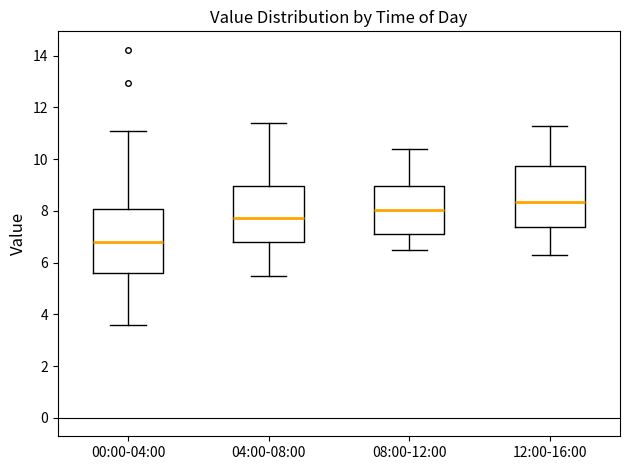

Reading left to right, transcribe this box plot: for each box, give where its median line is, the range the box spans, and where its two whiskers end, as read against the y-axis. The values are not printed on the chart, so give them approximately, as read against the axis.

00:00-04:00: median 6.8, box 5.6 to 8.0, whiskers 3.6 to 11.2
04:00-08:00: median 7.8, box 6.8 to 9.0, whiskers 5.6 to 11.4
08:00-12:00: median 8.0, box 7.2 to 9.0, whiskers 6.6 to 10.4
12:00-16:00: median 8.4, box 7.4 to 9.8, whiskers 6.4 to 11.4